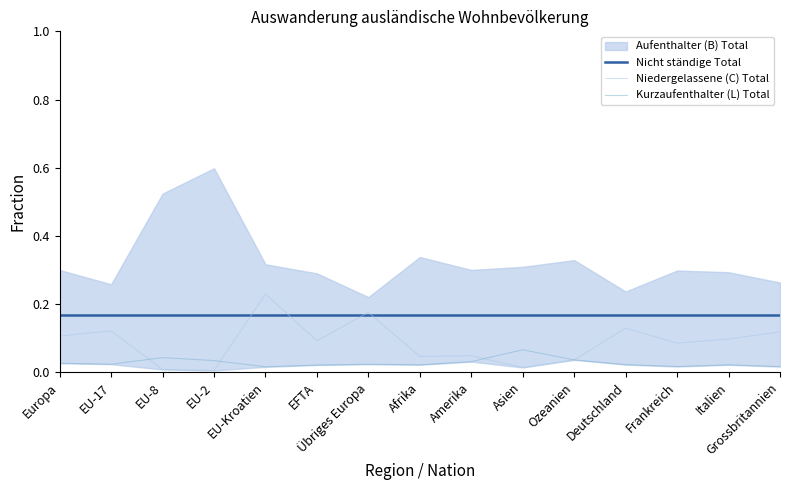

What position from the left is Deutschland?

12